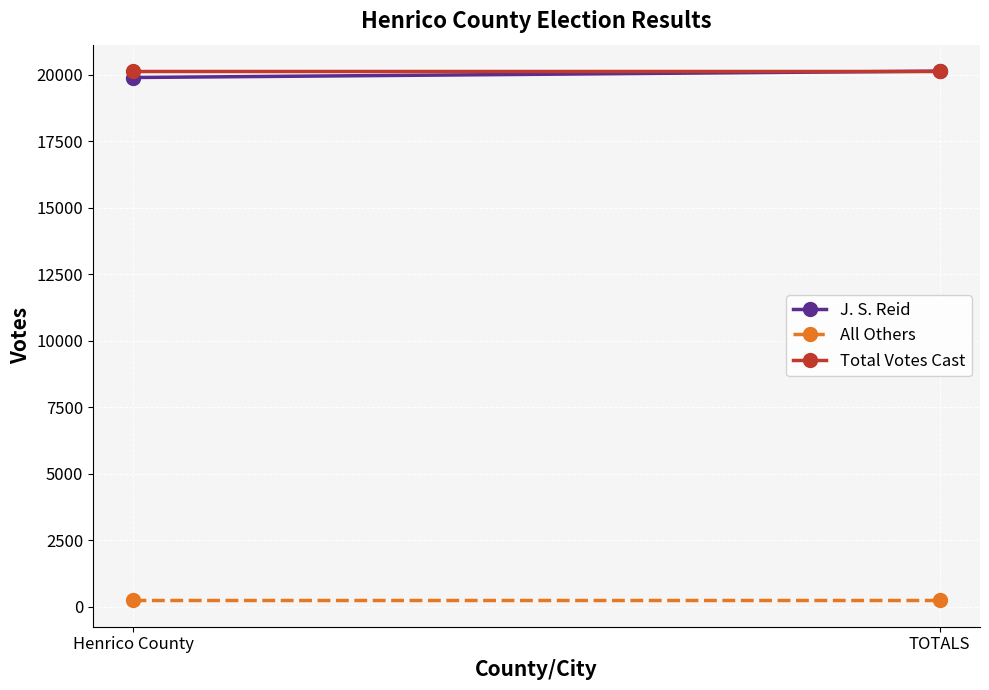

Is it true that Total Votes Cast equals 20142 at TOTALS?

True